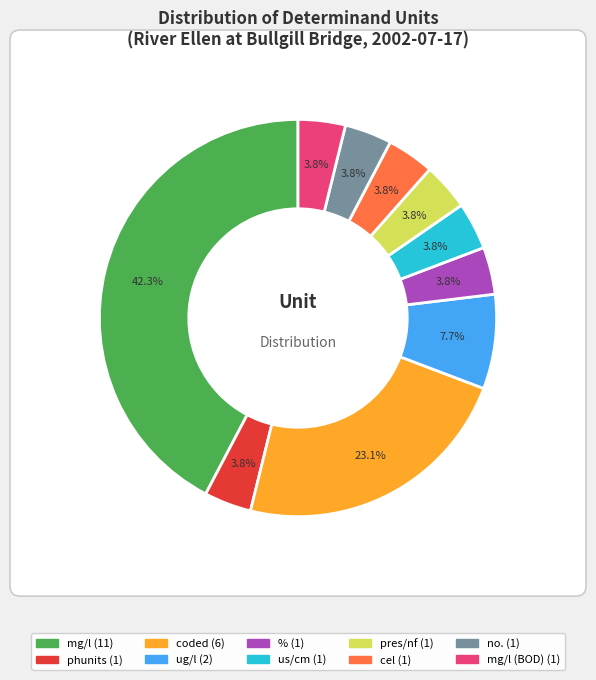

To the nearest percent, what portion does mg/l represent?

42%